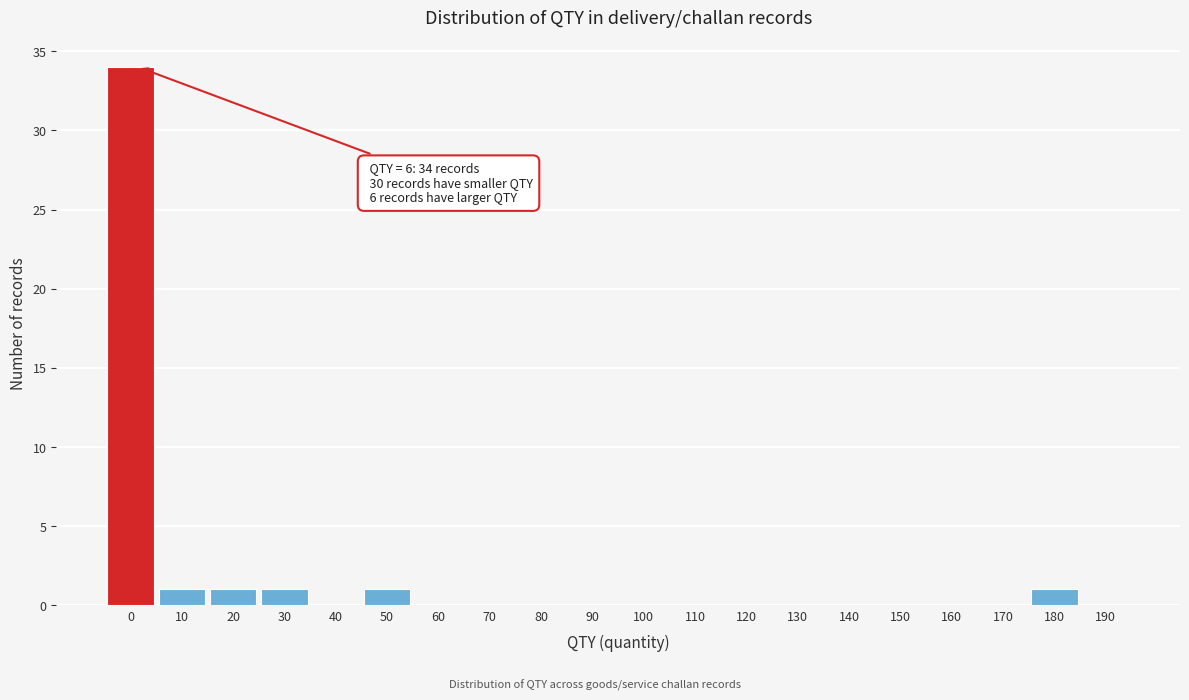

Reading right to left, list all the values displayed in this chart.

190=0	180=1	170=0	160=0	150=0	140=0	130=0	120=0	110=0	100=0	90=0	80=0	70=0	60=0	50=1	40=0	30=1	20=1	10=1	0=34